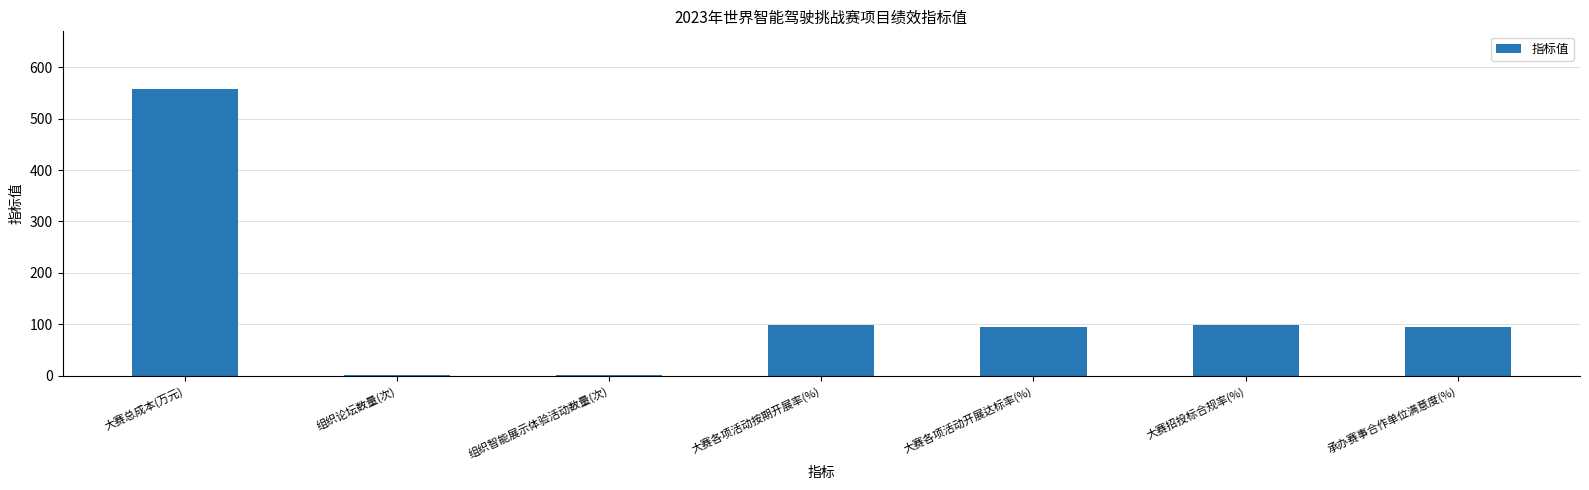

What is the sum of all values?

946